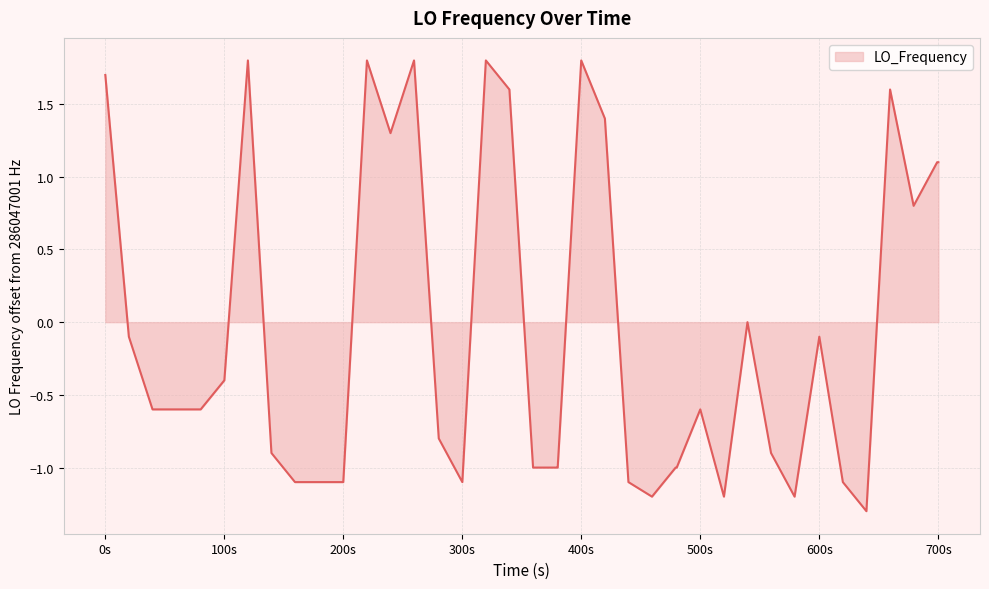

What is the difference between the maximum and minimum values?

3.1